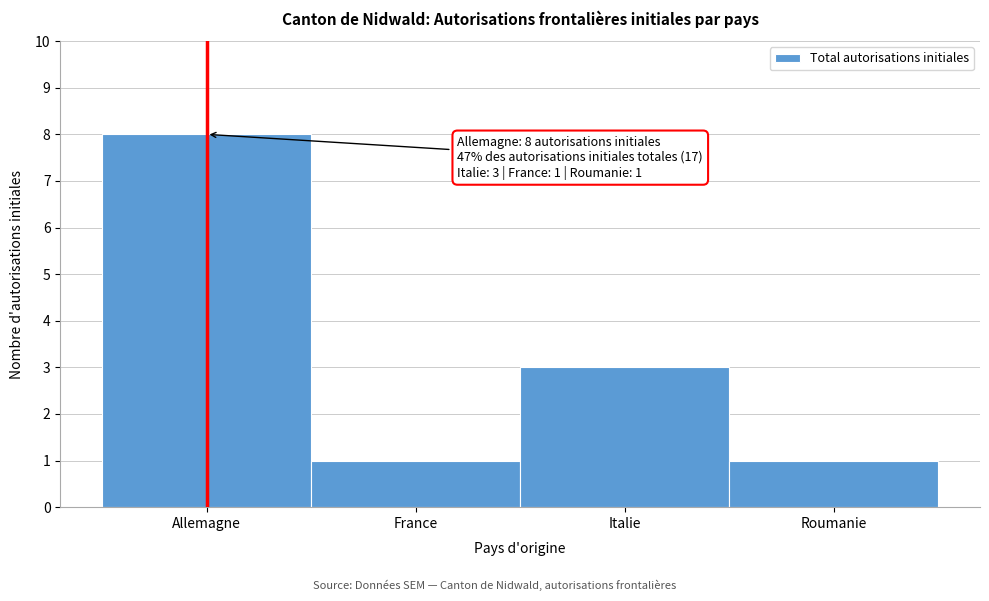

Reading right to left, list all the values displayed in this chart.

1	3	1	8